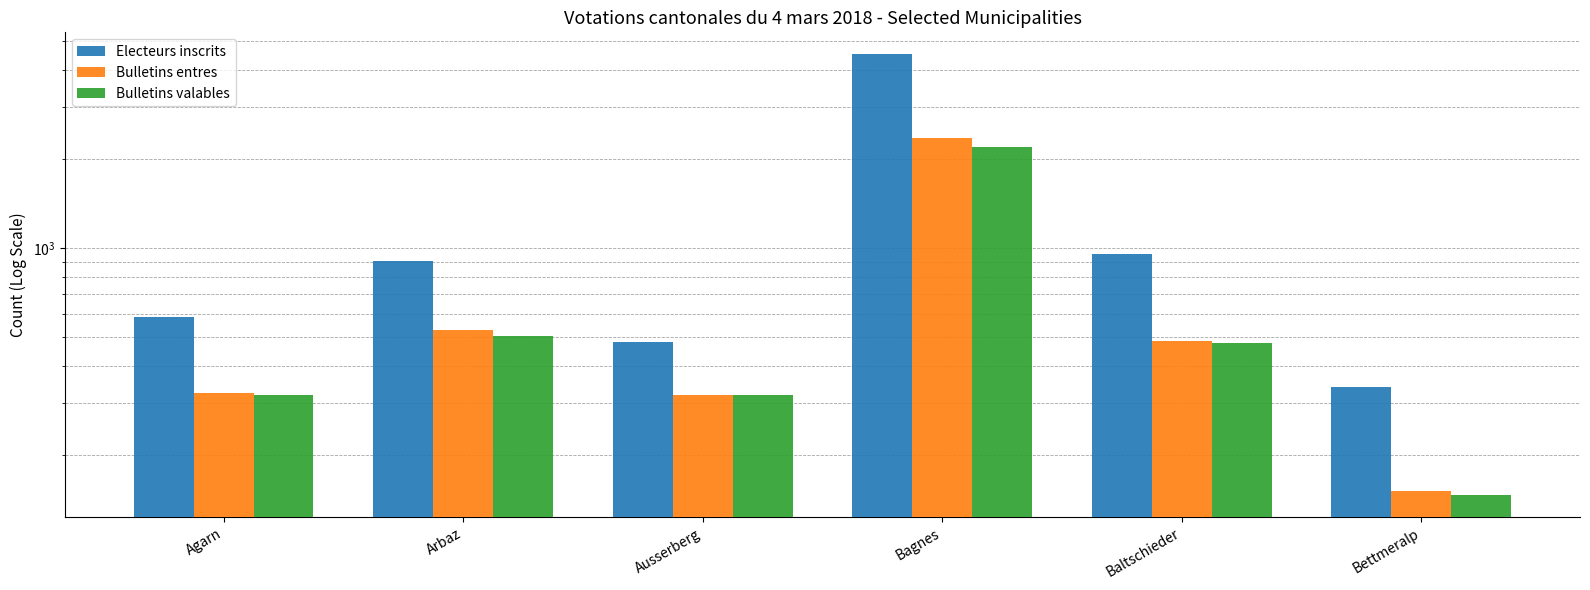

What position from the right is Arbaz?

5